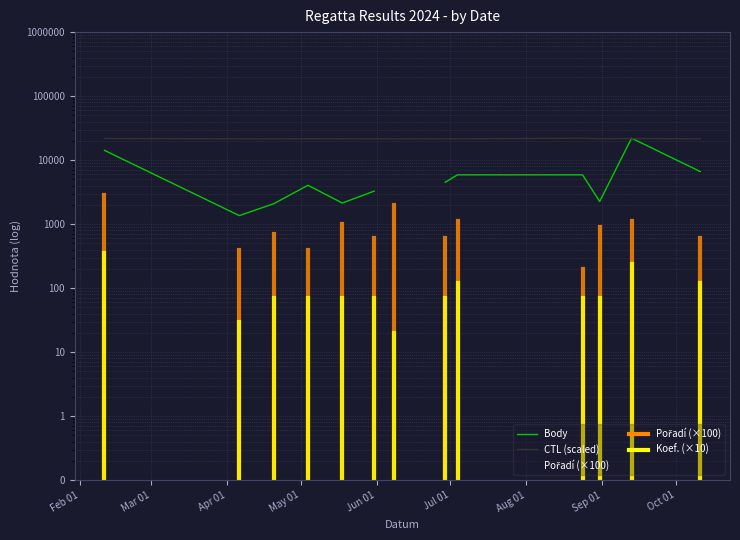

What is the difference between the maximum and minimum values in the Body series?

20647.0